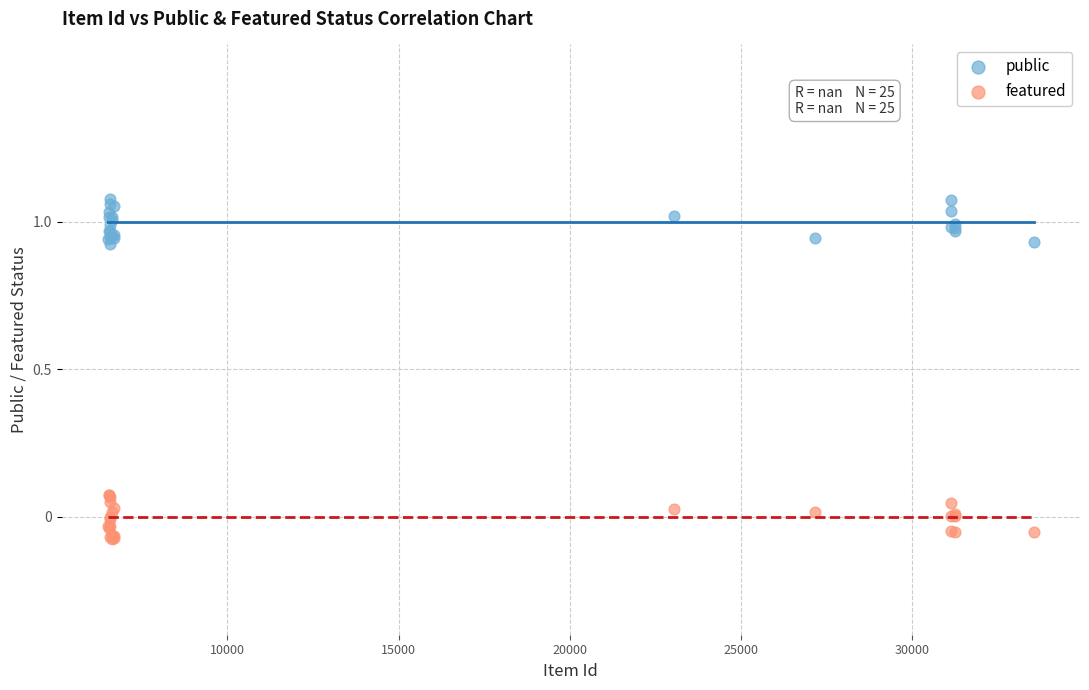

Which series reaches the minimum Y coordinate?

featured